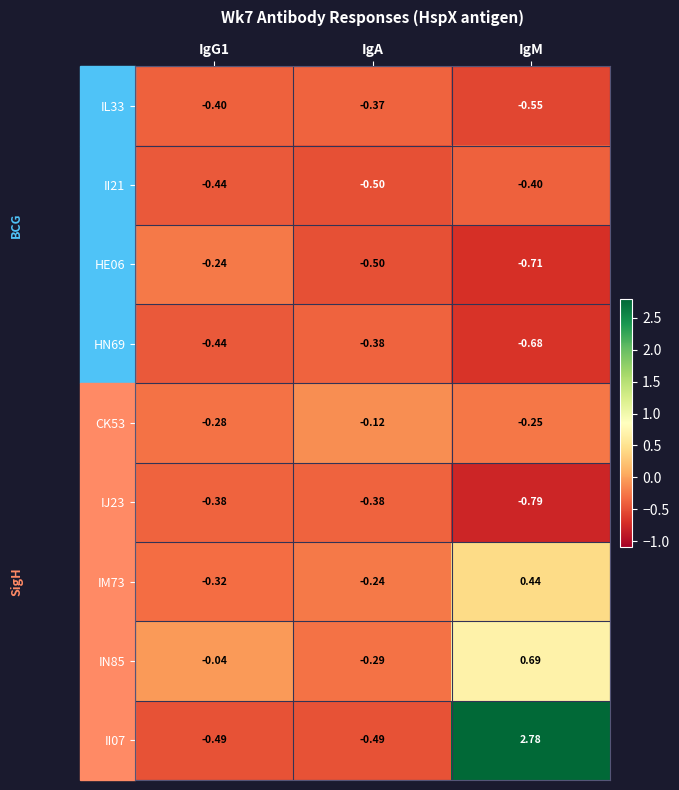

At which category is the sum across all series the highest?

IgM